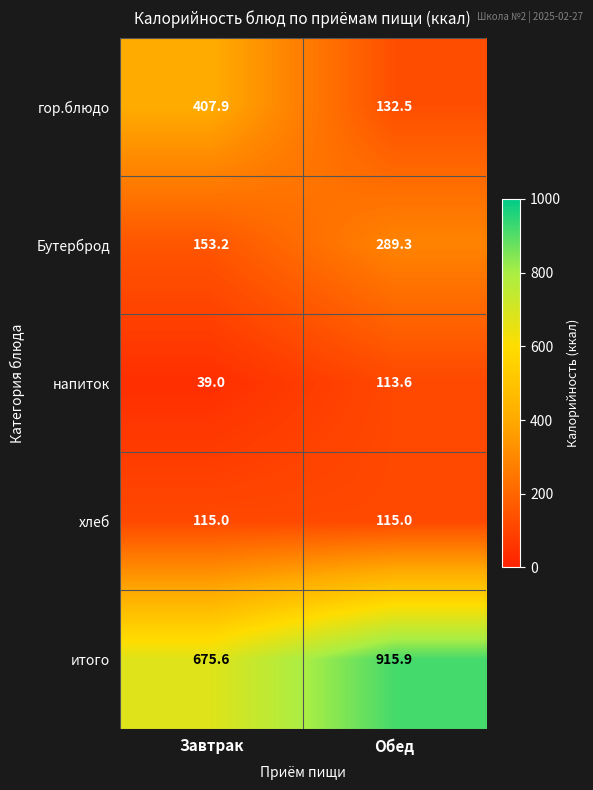

At which category is the sum across all series the highest?

Обед